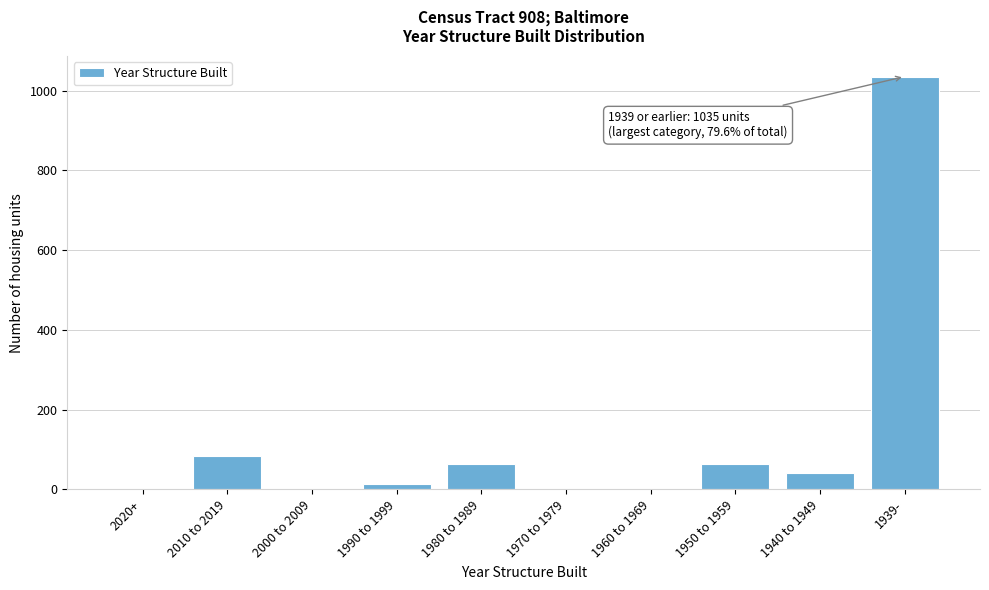

What is the sum of all values?

1301